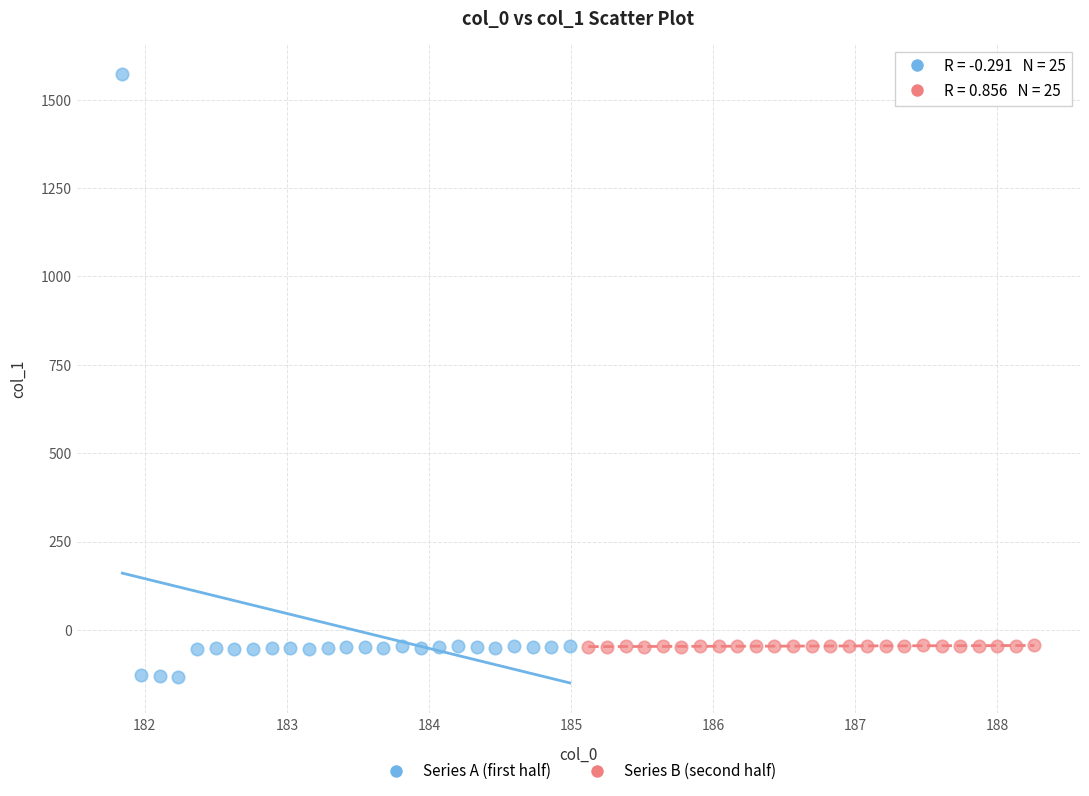

Which series contains the highest Y value?

Series A (first half)